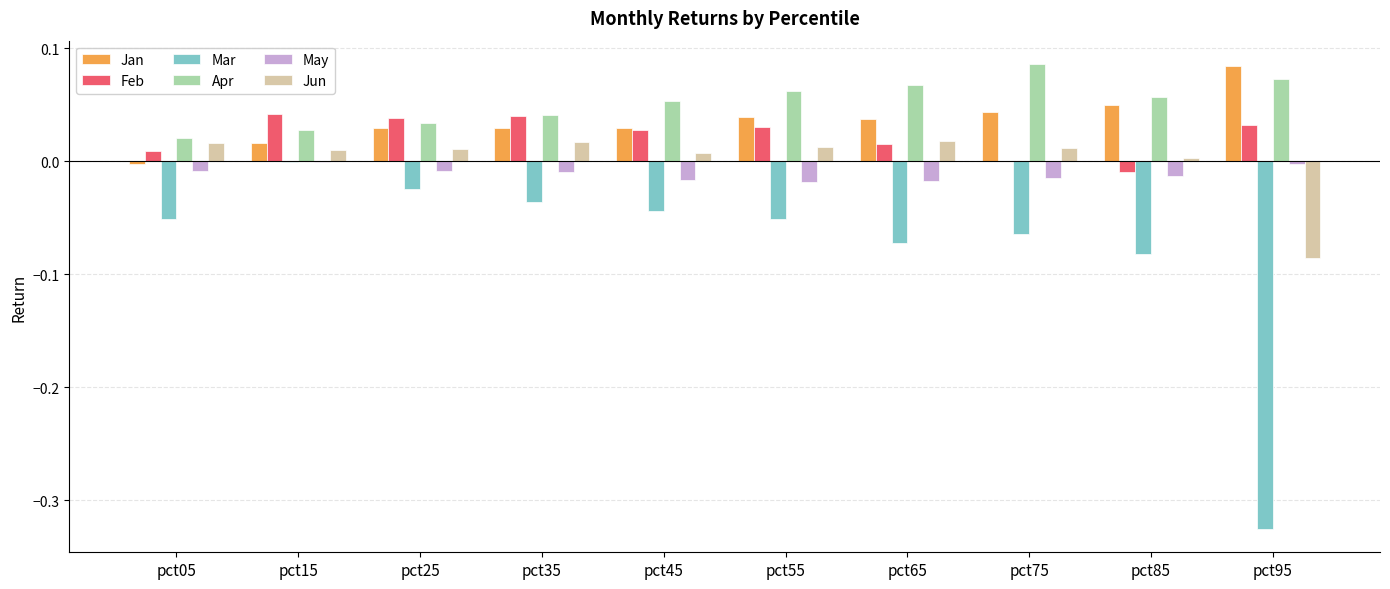

Is the value of Mar at pct15 greater than the value of Jan at pct85?

No